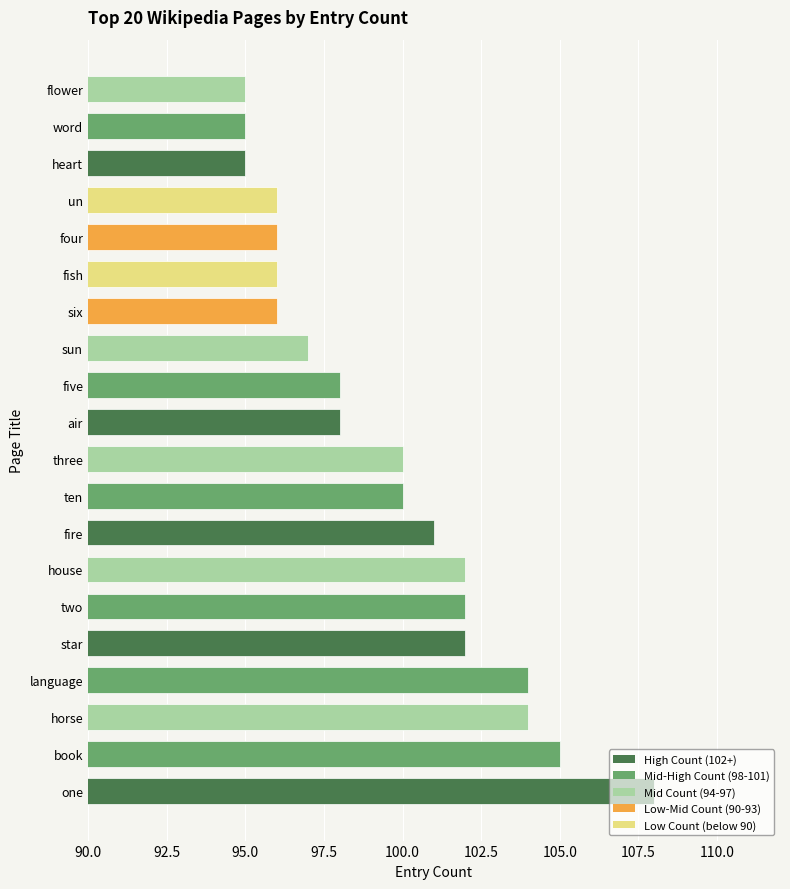

Is it true that the value at six is 61?

False